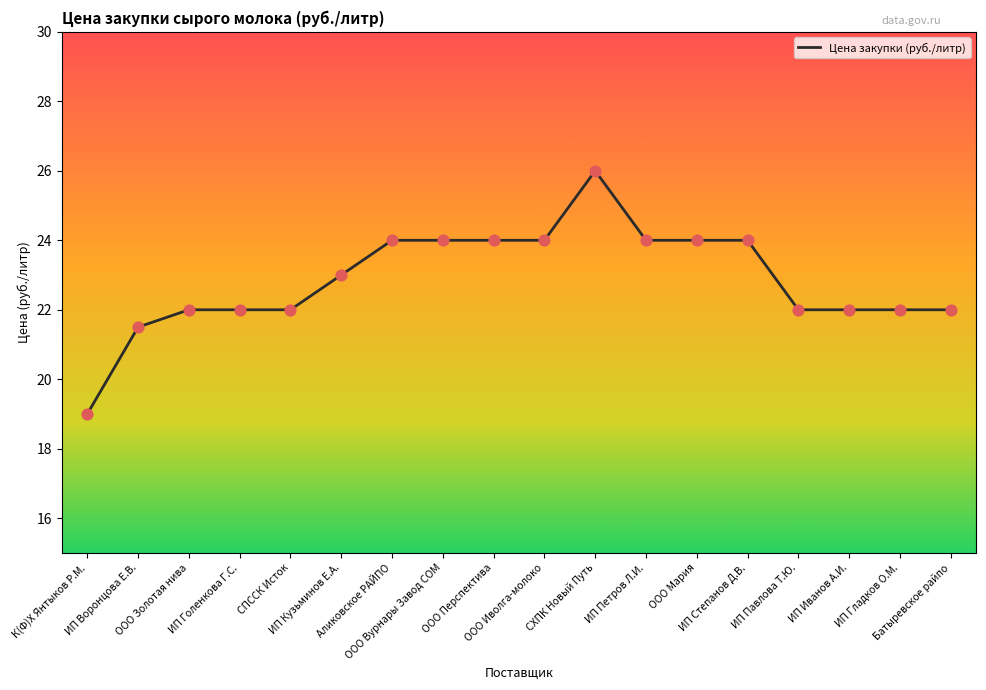

What is the change in value from К(Ф)Х Янтыков Р.М. to ООО Вурнары Завод СОМ?

+5.0